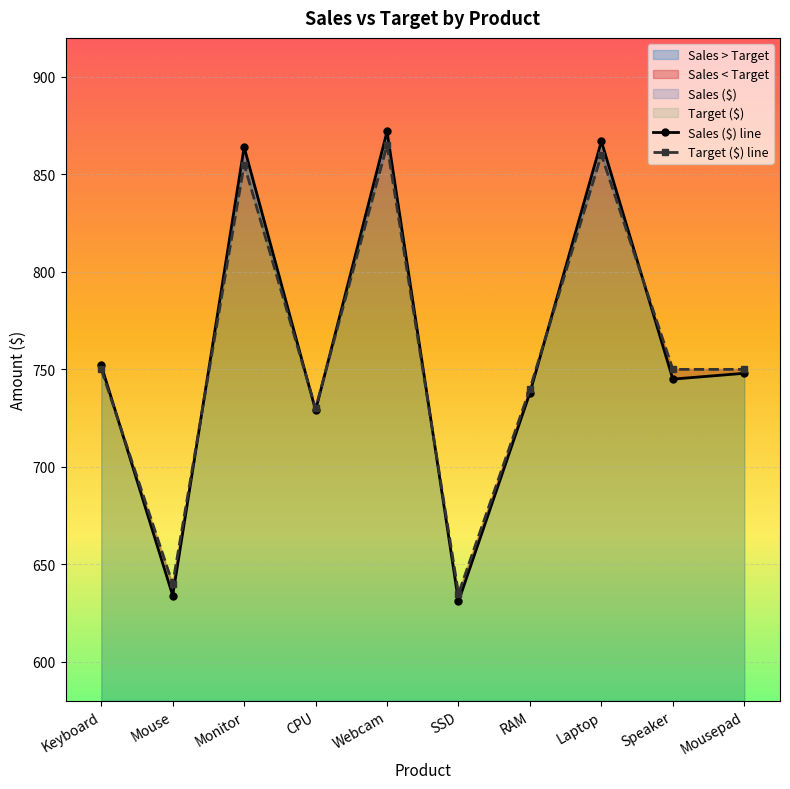

What are all the series names shown in the legend?

Sales ($) line, Target ($) line